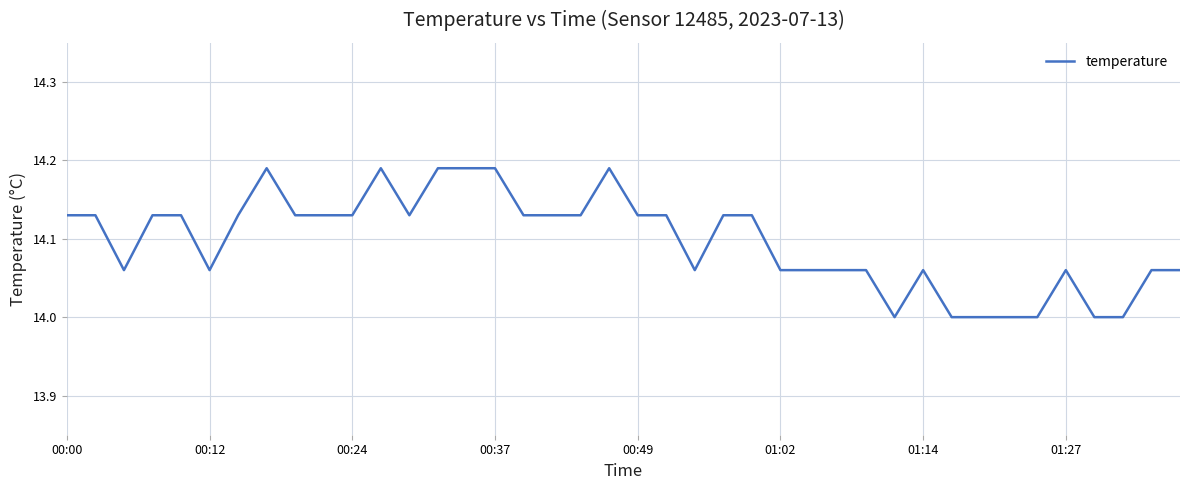

What is the smallest value displayed?

14.0